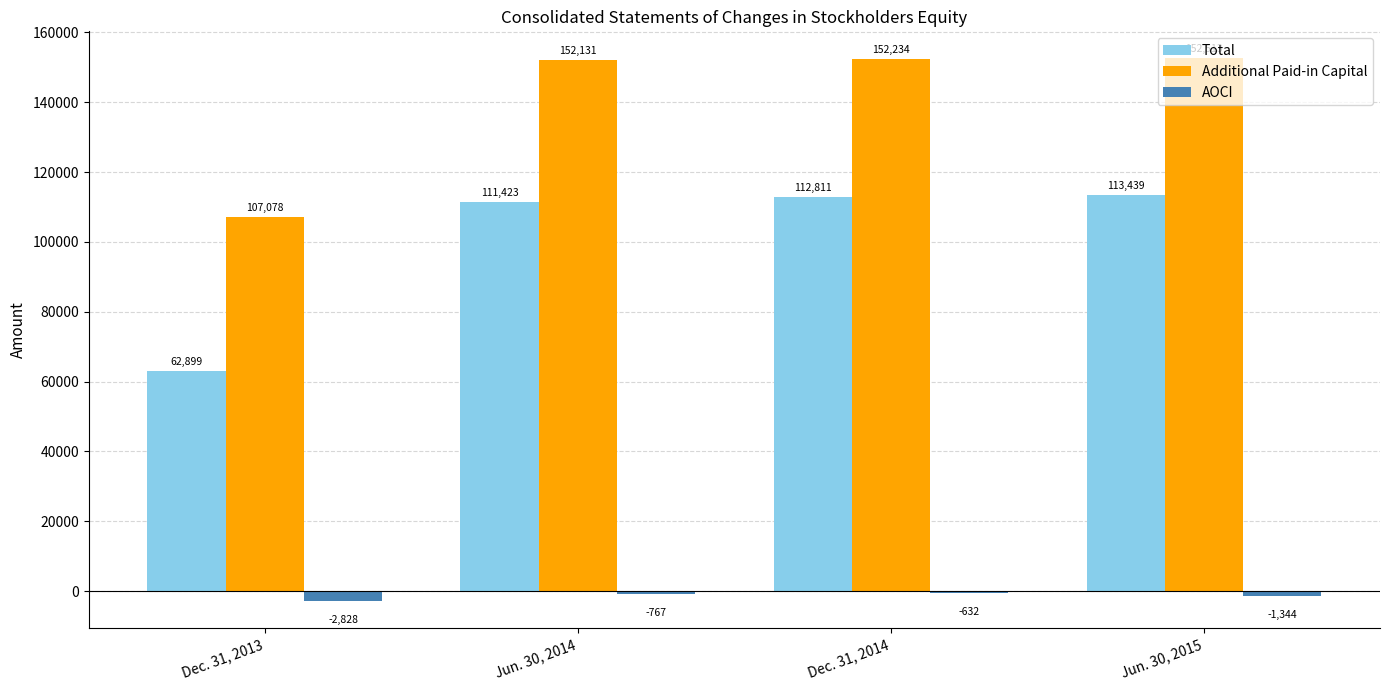

Count the number of data series in this chart.

3